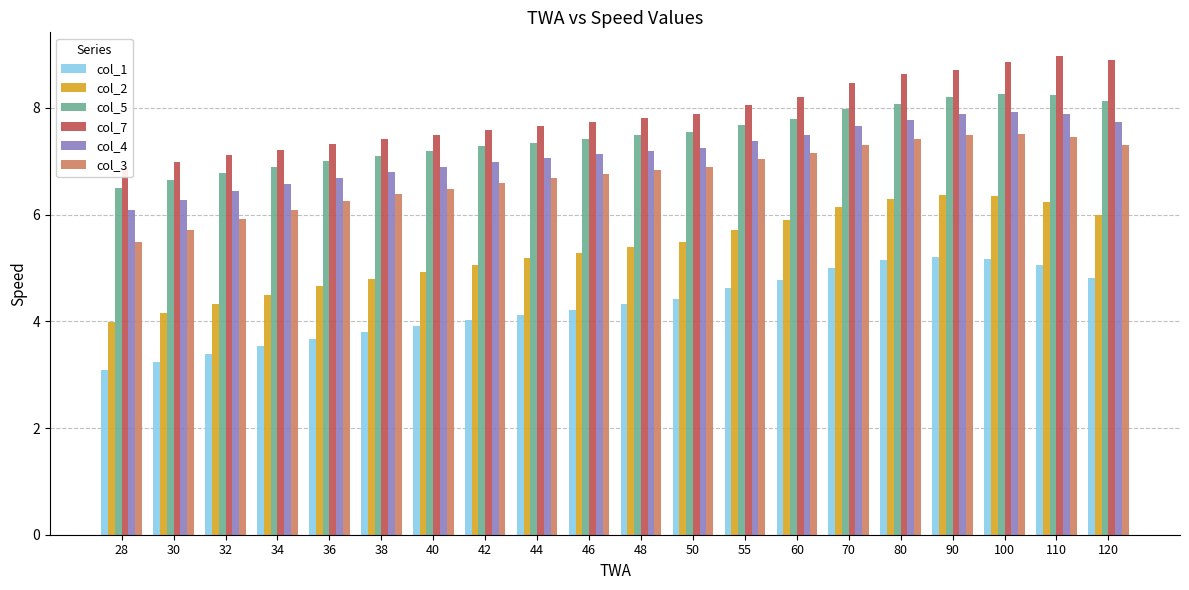

Are the bars horizontal?

No